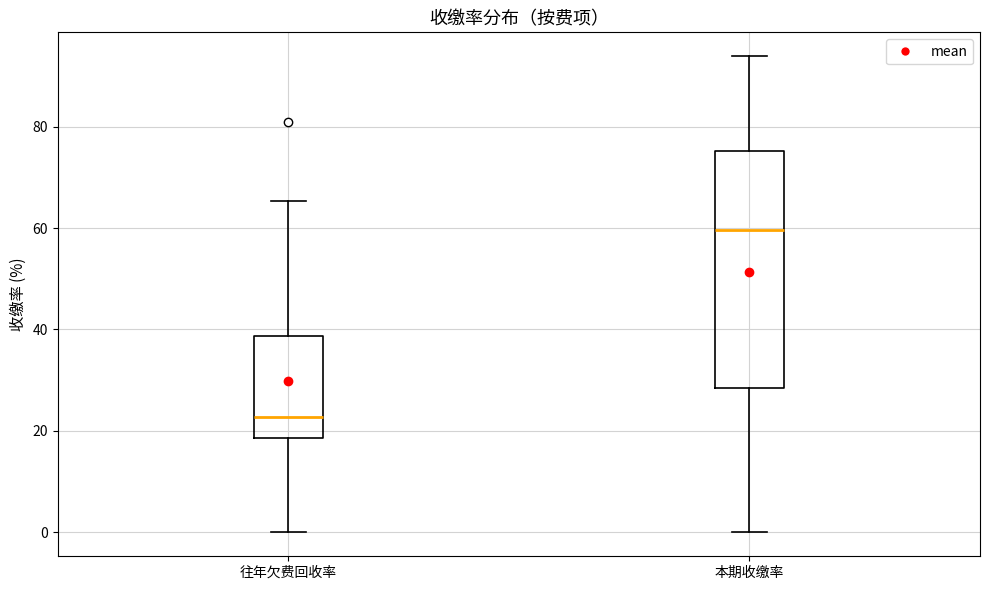

Where does the median line of the box for 本期收缴率 sit on the y-axis? The values are not printed on the chart, so give them approximately, as read against the axis.

60